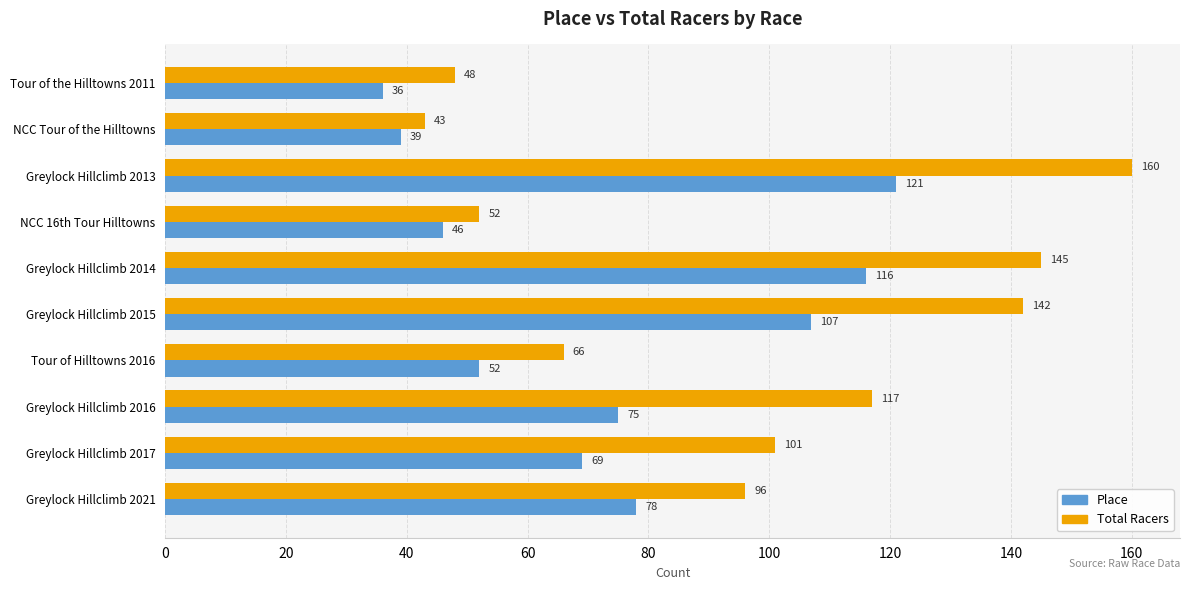

Where is Place nearest to the value 78?

Greylock Hillclimb 2021